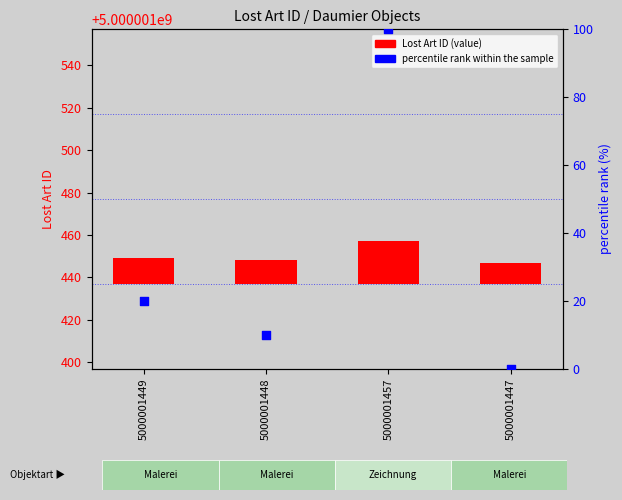

At which category is the sum across all series the highest?

5000001457